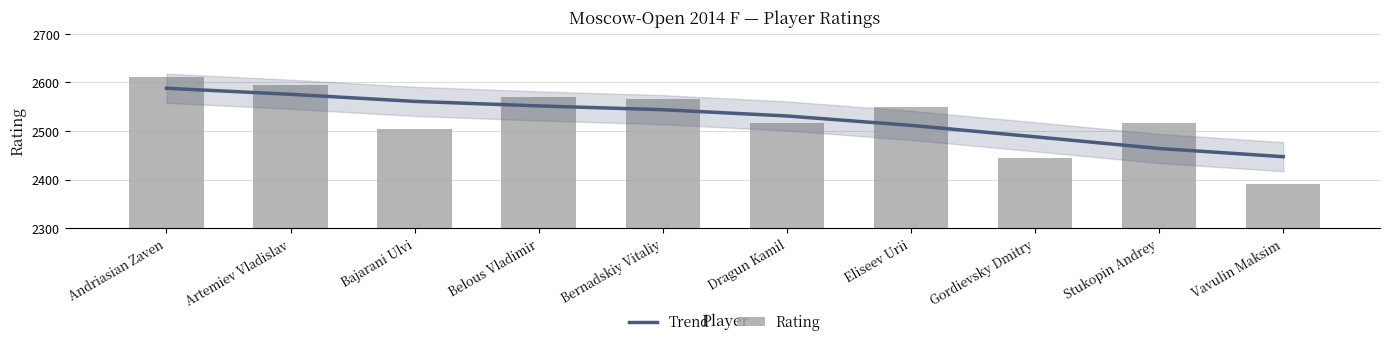

Which series has the widest spread of values?

Rating